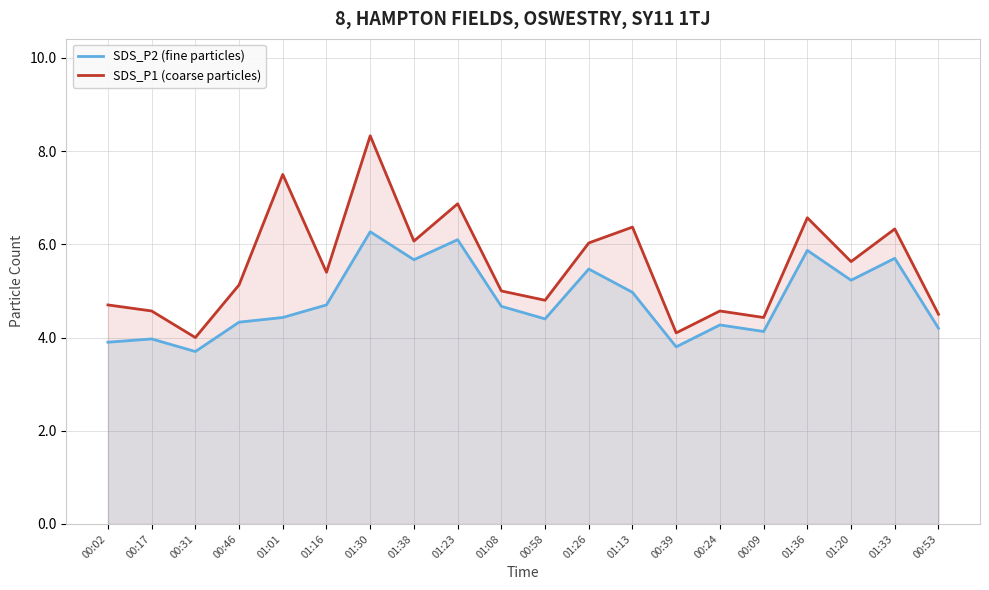

What is the sum of the SDS_P2 (fine particles) values at 00:31 and 00:02?

7.6